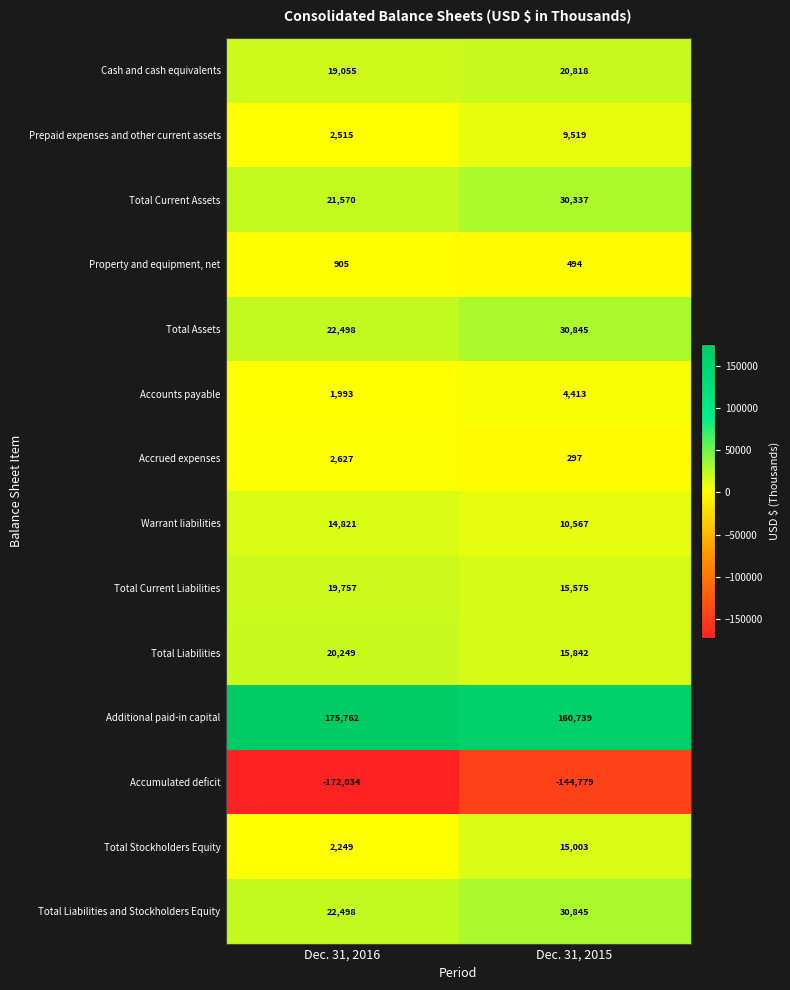

What is the difference between the Cash and cash equivalents values at Dec. 31, 2015 and Dec. 31, 2016?

1763